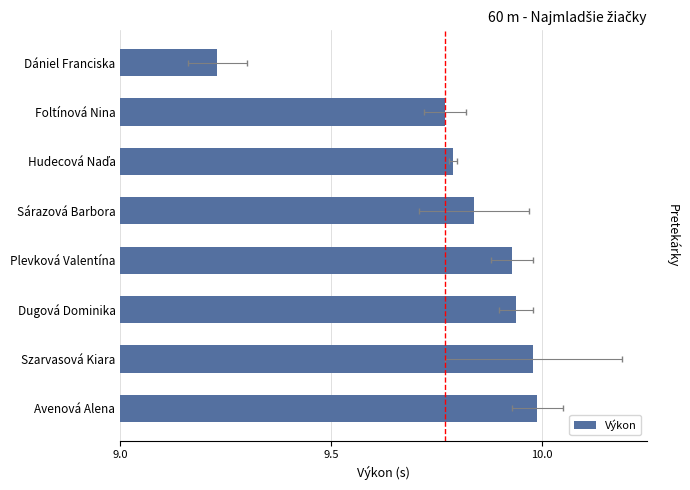

What position from the left is Avenová Alena?

8